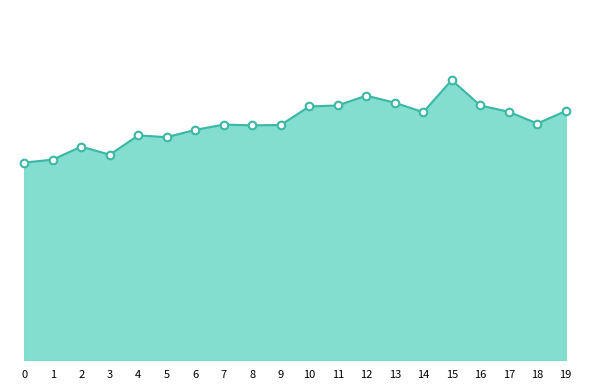

Approximately how many times larger is the value at 19 compared to 16?

1.0